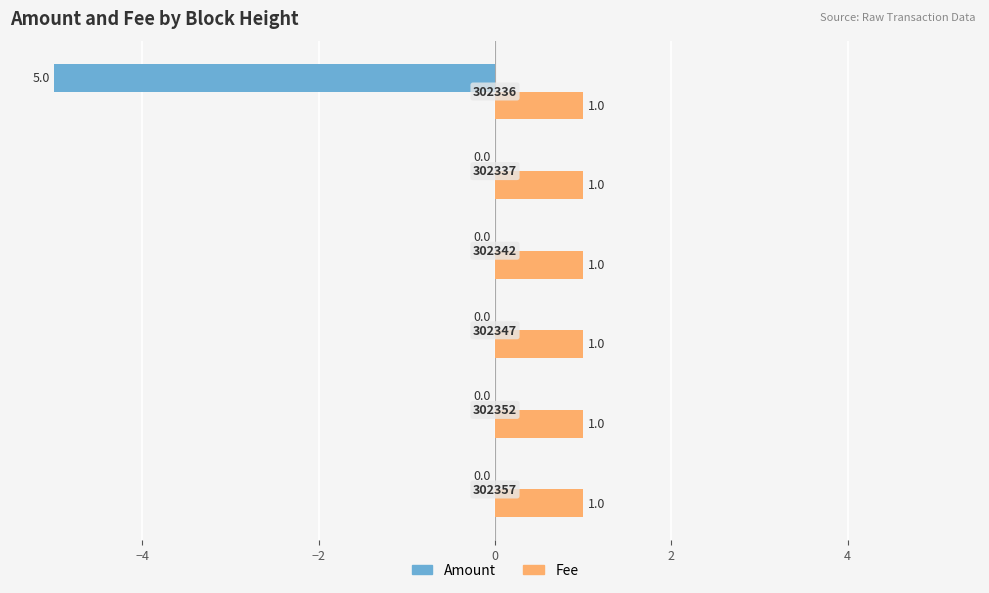

What is the average value of the Amount series?

-1